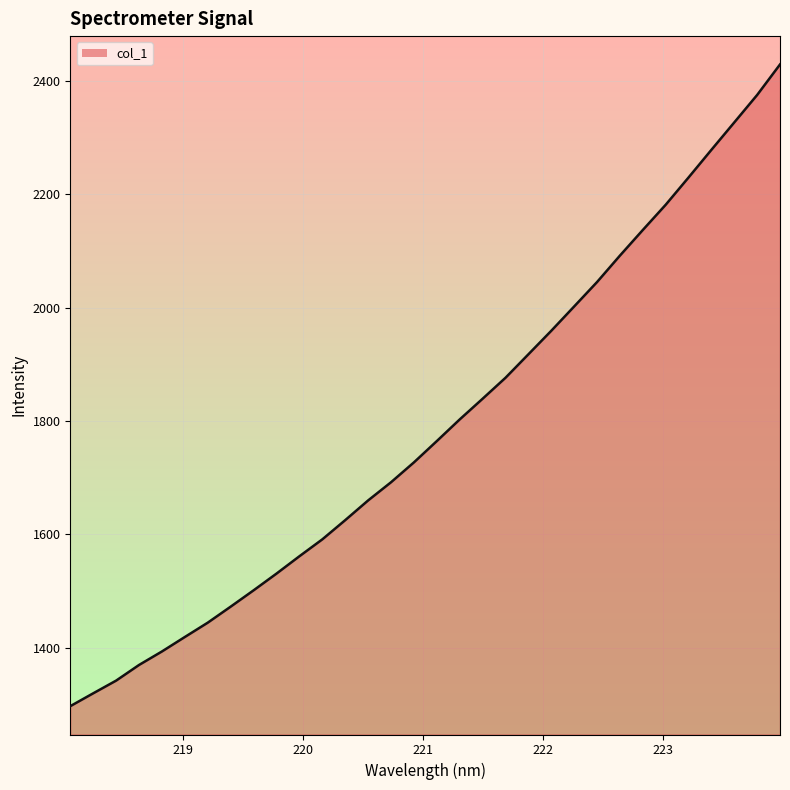

What is the smallest value displayed?

1296.8